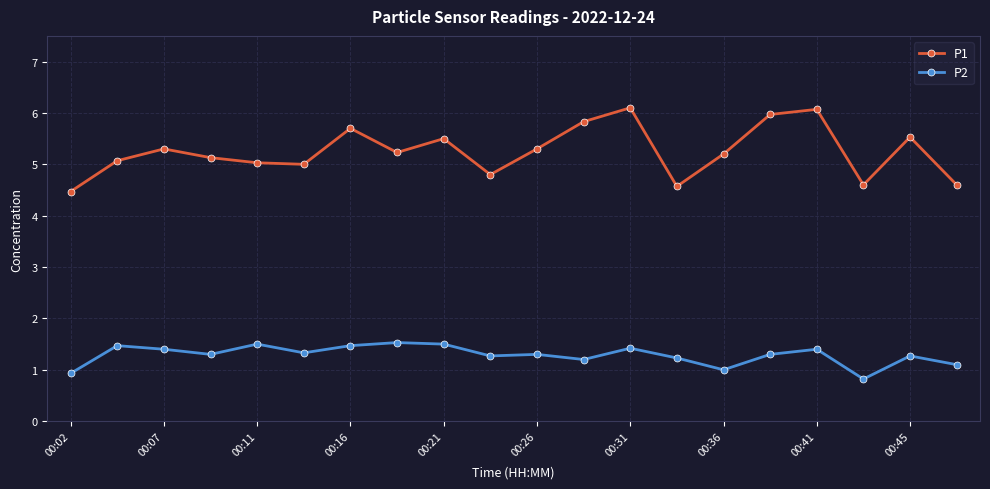

Which series has the largest total across all categories?

P1